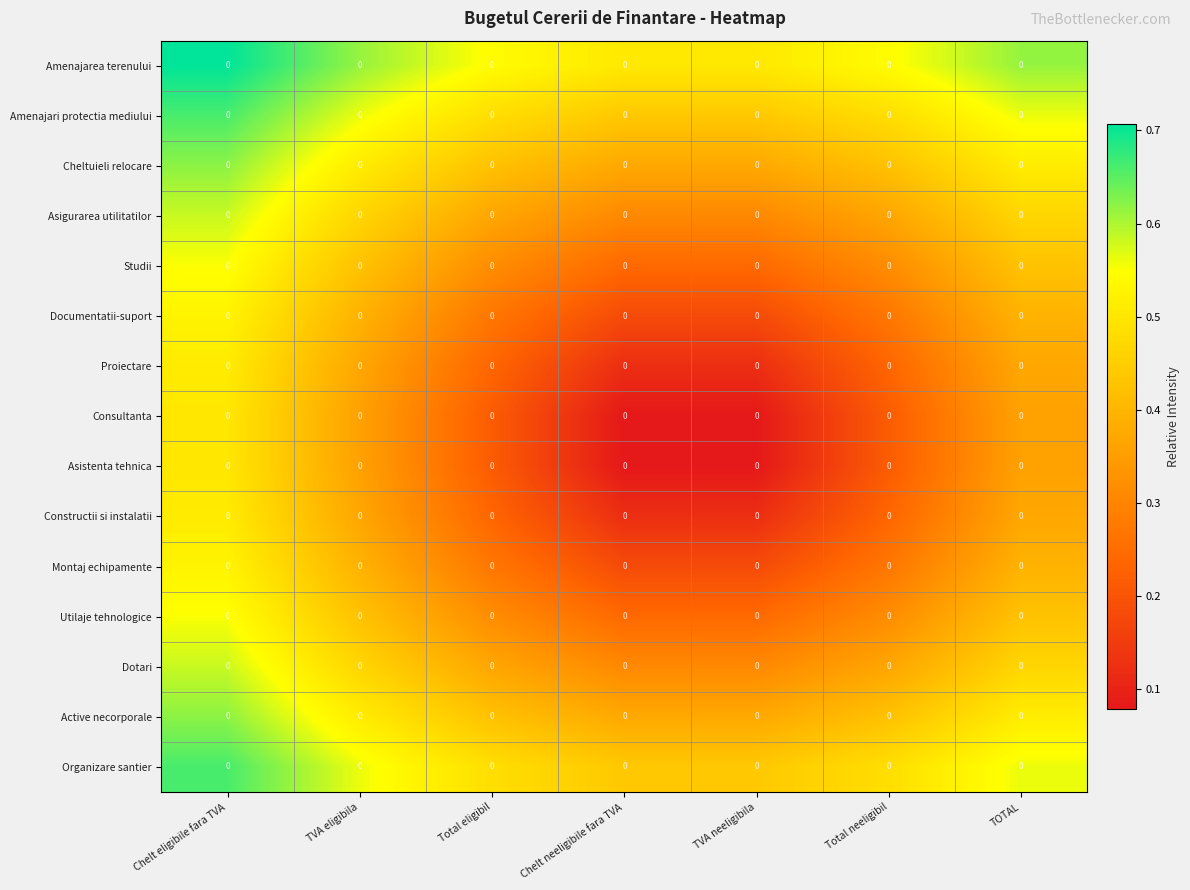

The Asistenta tehnica series shows 0.1 at Chelt neeligibile fara TVA. True or false?

True